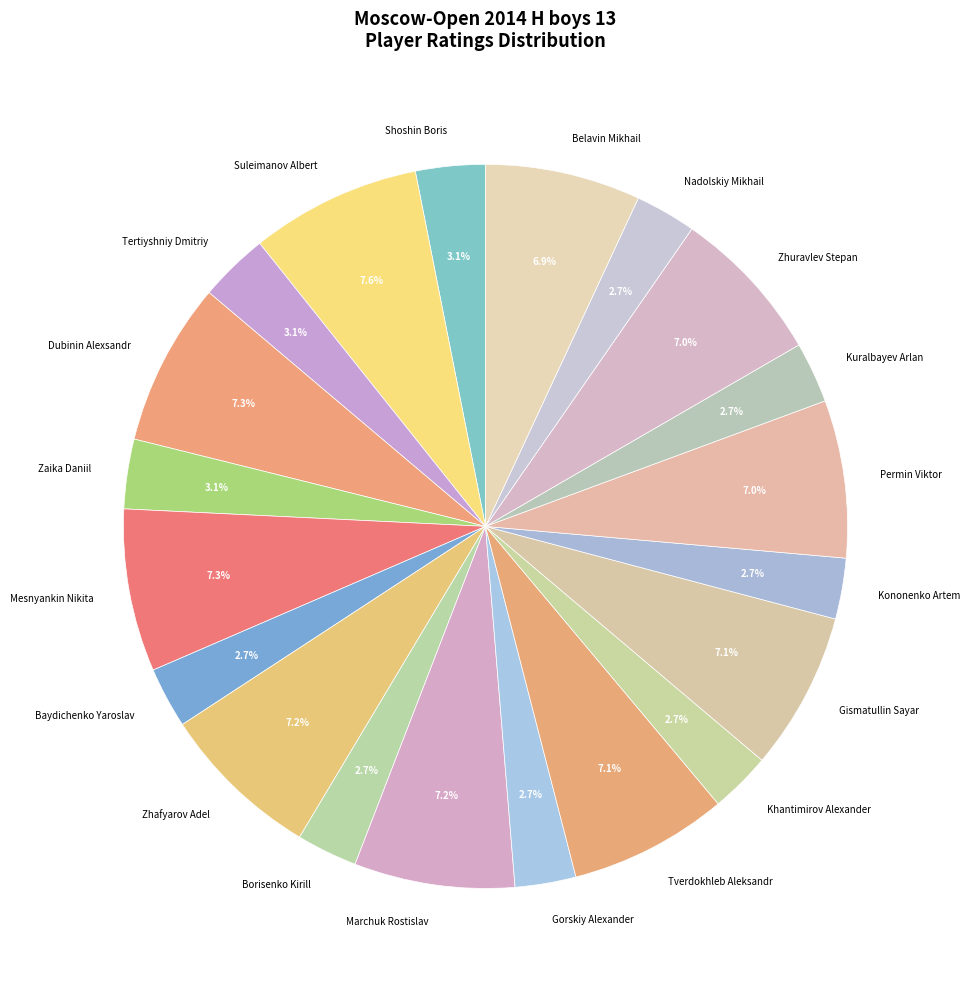

Is Borisenko Kirill the majority of the pie?

No